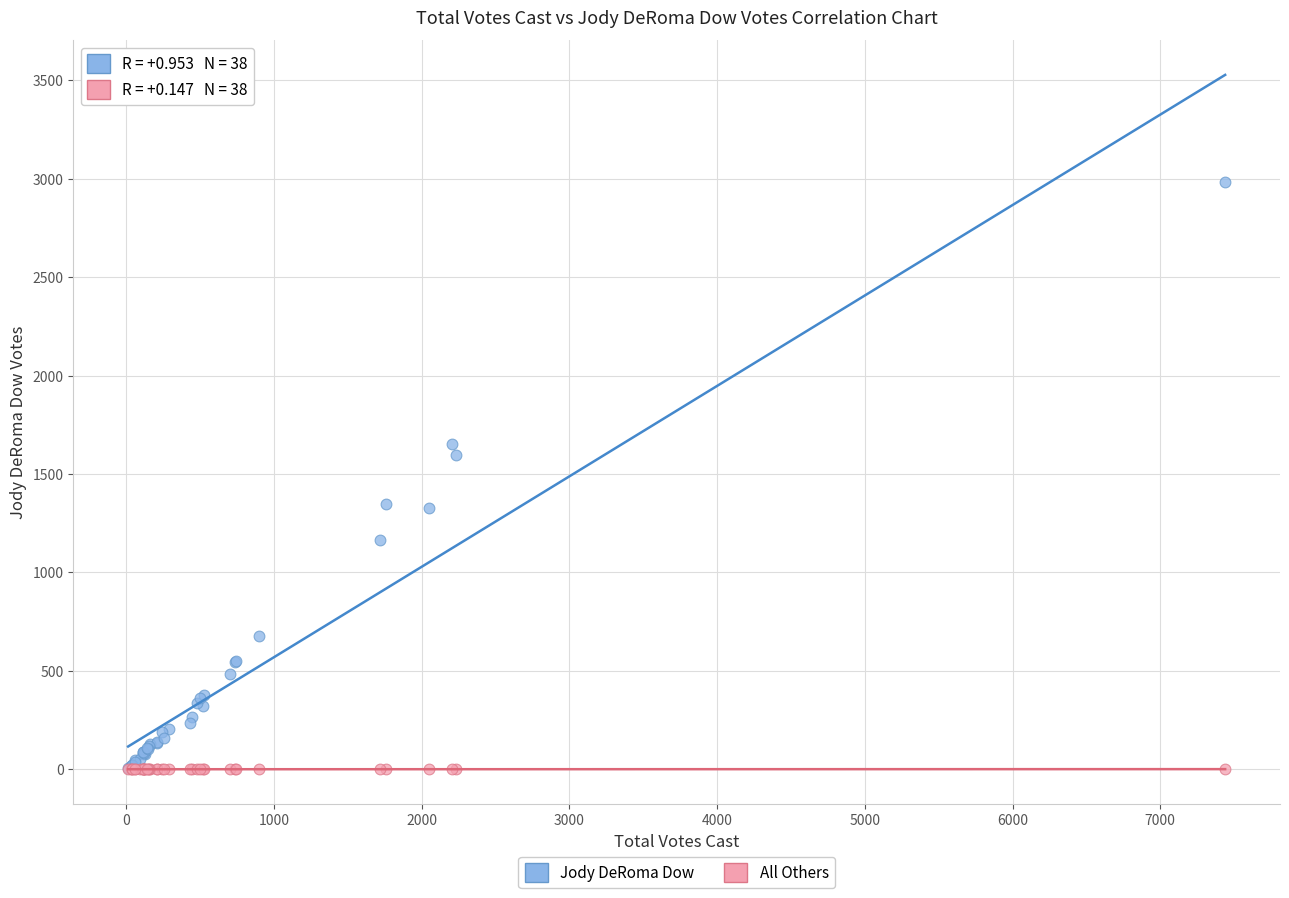

In the Jody DeRoma Dow series, what Y value is closest to 1493?

1597